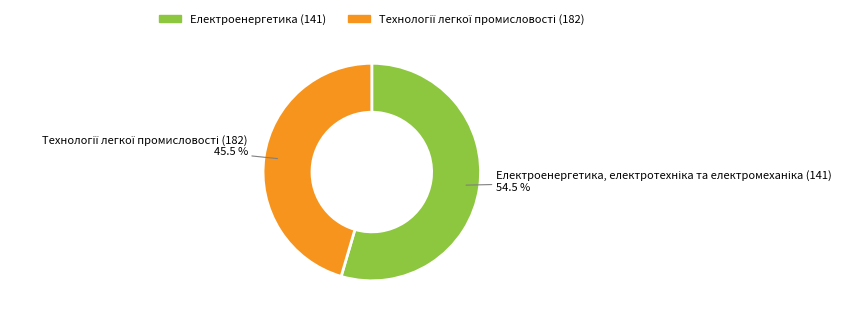

Is there a majority slice in this chart?

Yes